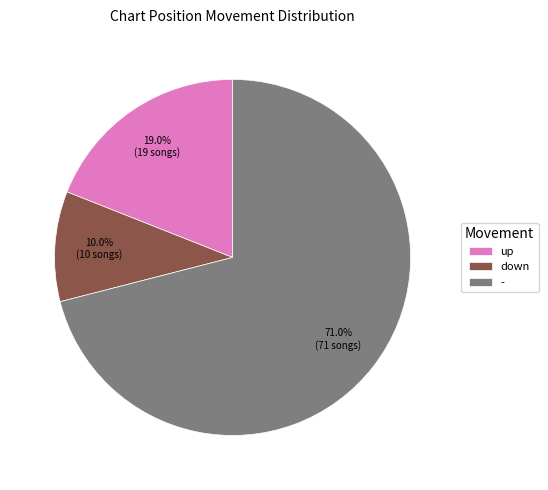

Is there any slice that represents more than half of the pie?

Yes